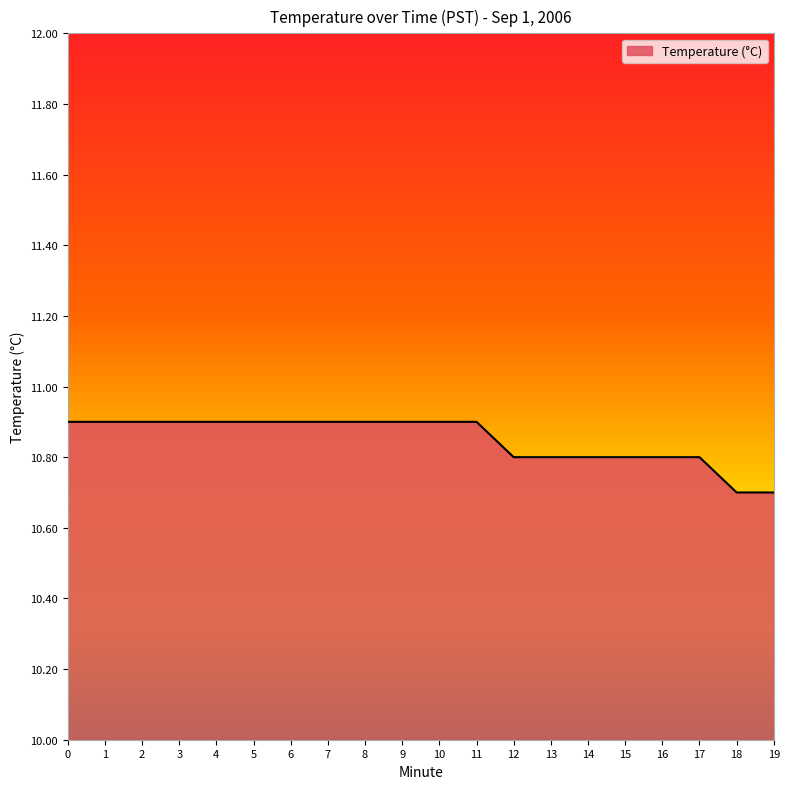

What is the greatest value displayed?

10.9